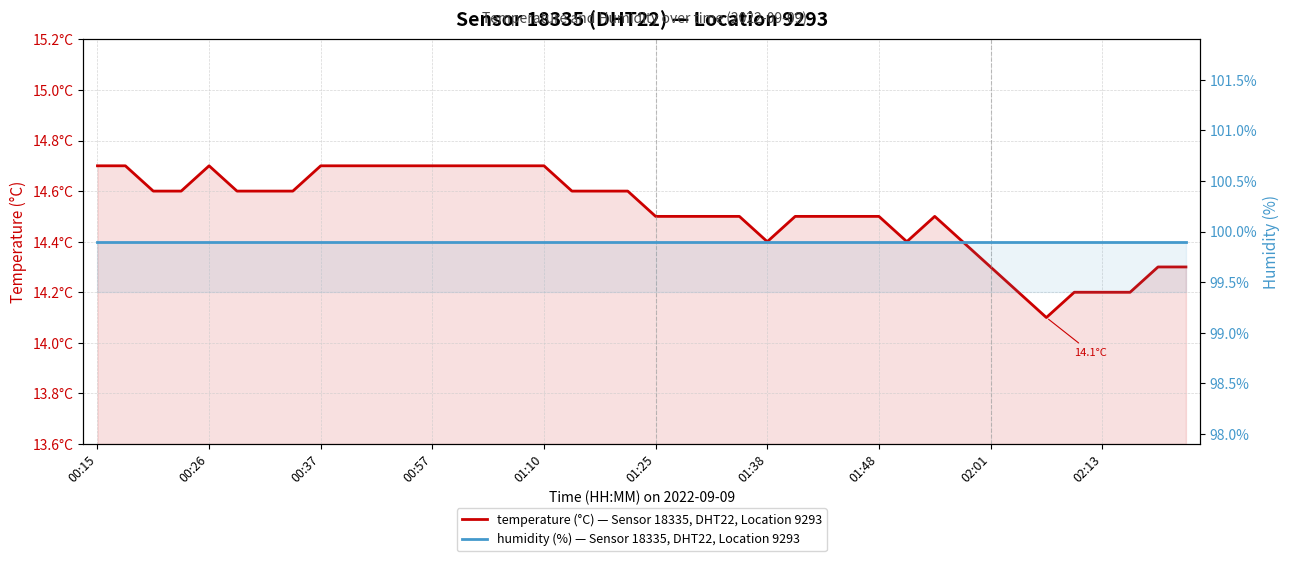

Rank the series at 18 from highest to lowest value.

humidity (%) — Sensor 18335, DHT22, Location 9293, temperature (°C) — Sensor 18335, DHT22, Location 9293